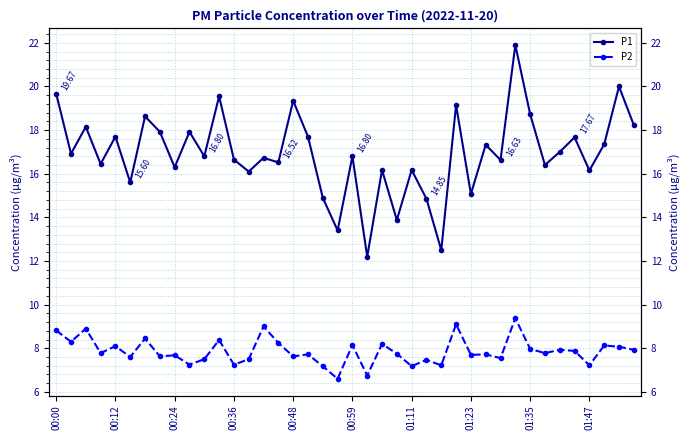

What is the maximum value shown in the chart?

21.9